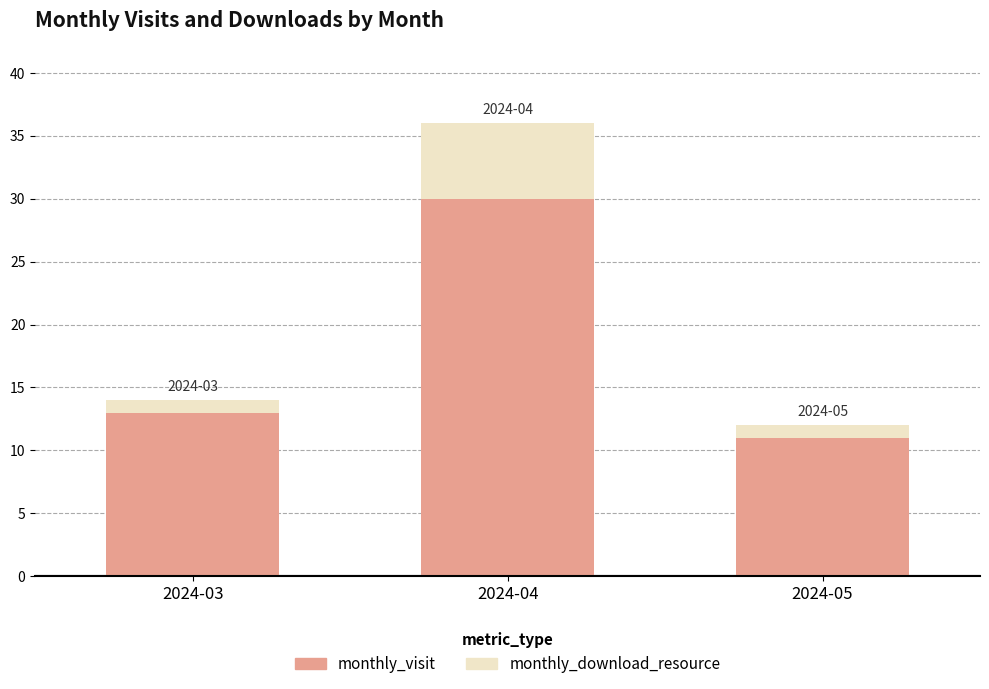

The value of monthly_visit at 2024-05 is 18. True or false?

False